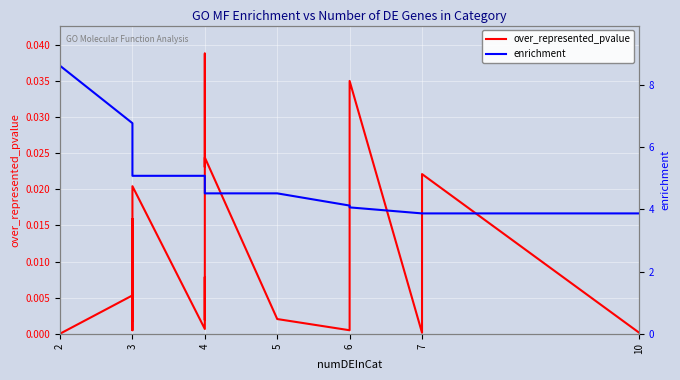

What are all the series names shown in the legend?

over_represented_pvalue, enrichment